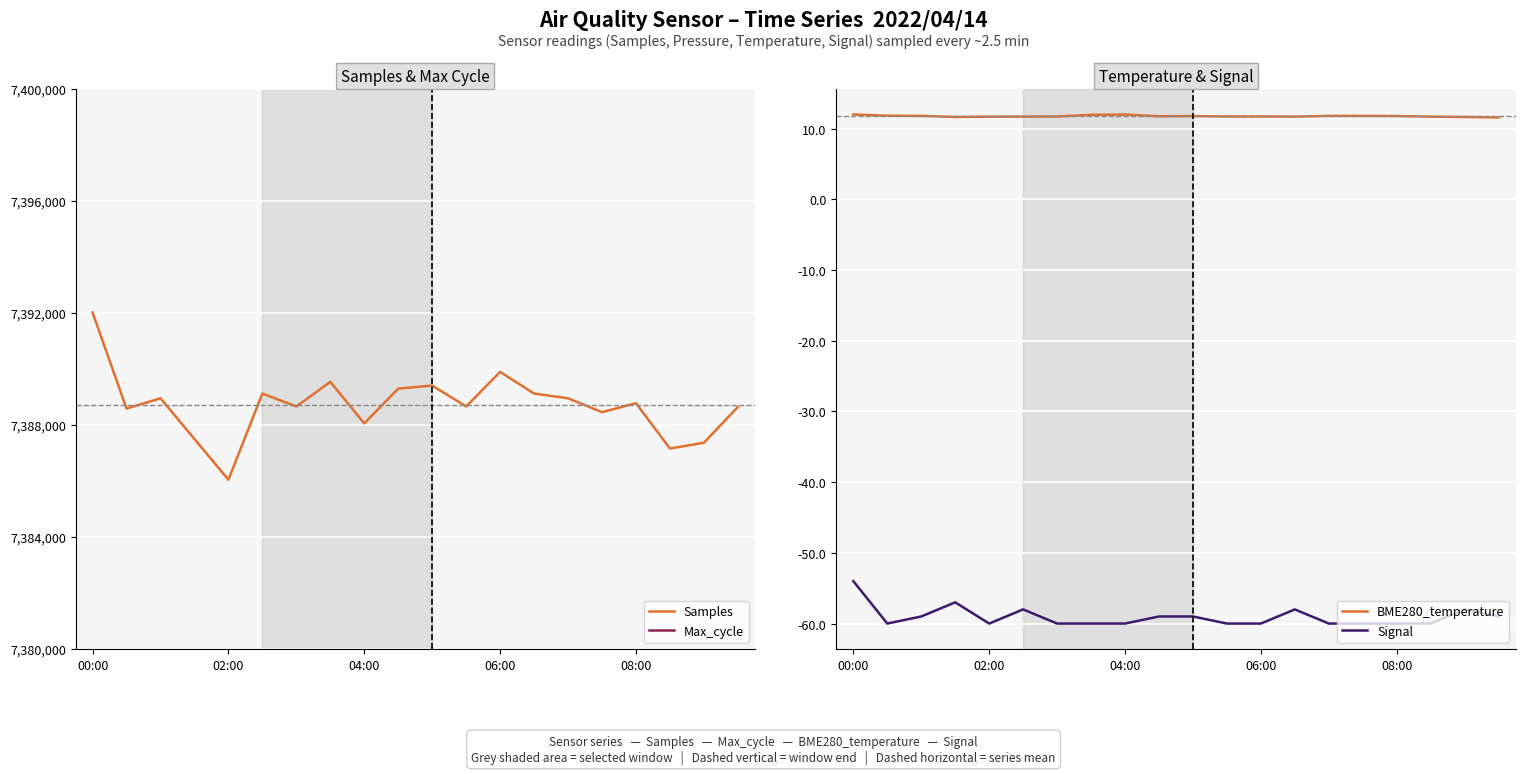

What are all the series names shown in the legend?

Samples, Max_cycle, BME280_temperature, Signal